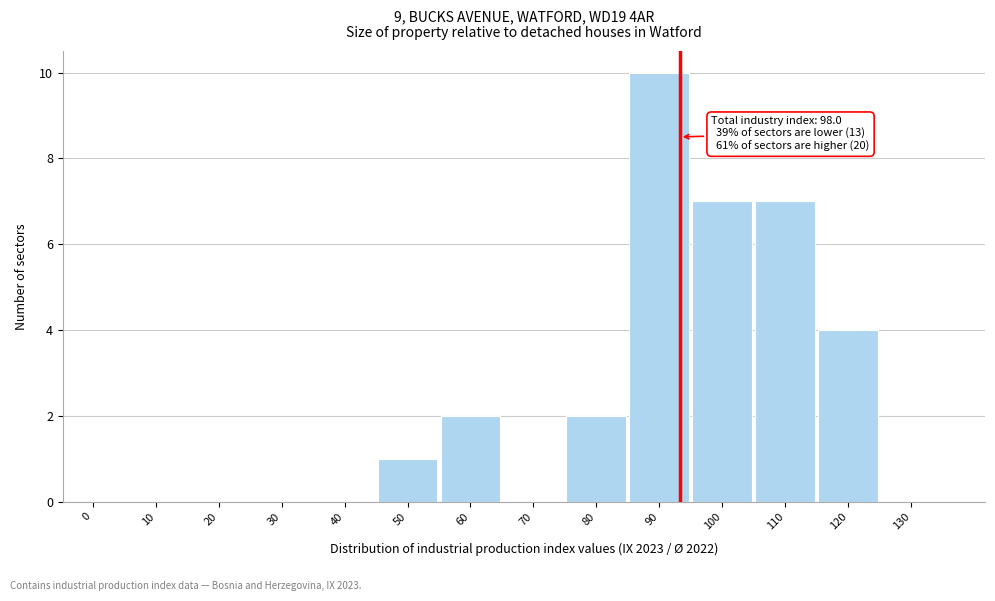

Reading left to right, list all the values displayed in this chart.

0=0	10=0	20=0	30=0	40=0	50=1	60=2	70=0	80=2	90=10	100=7	110=7	120=4	130=0